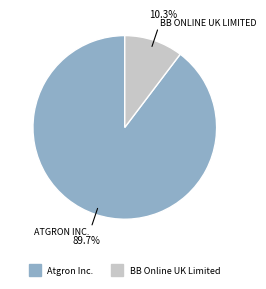

Approximately how many times larger is the value at Atgron Inc. compared to BB Online UK Limited?

8.7